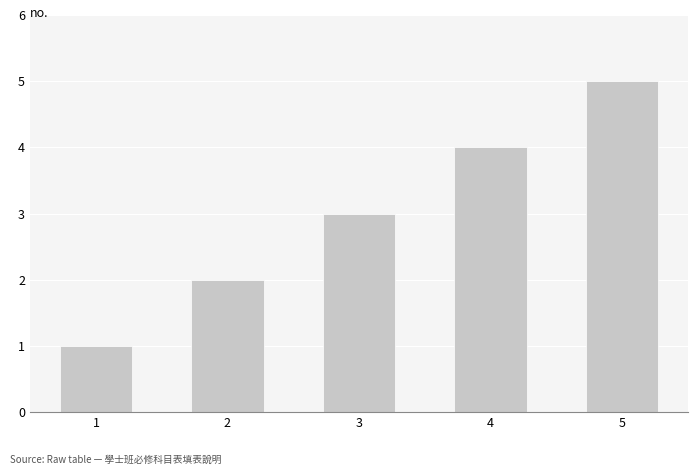

What is the difference between the values at 2 and 3?

1